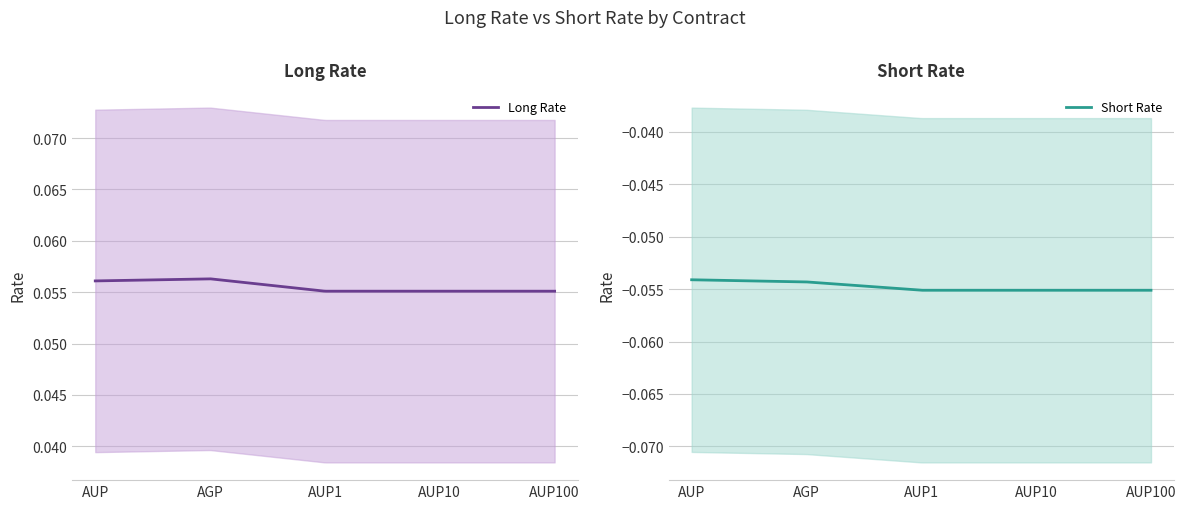

At AUP, list the series in order from smallest to largest.

Short Rate, Long Rate